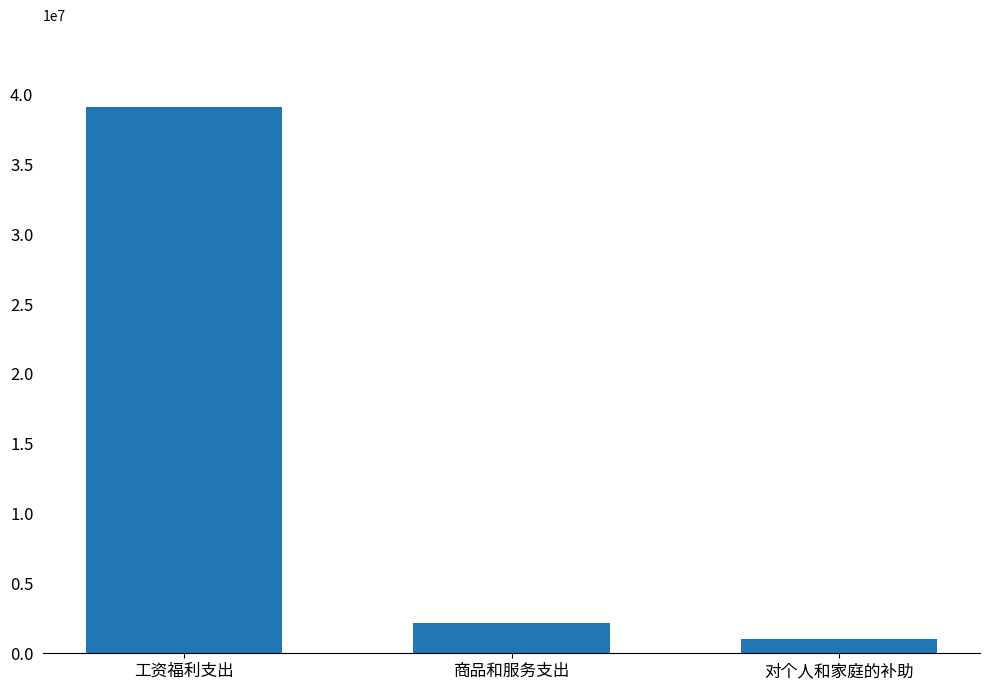

Which has a higher value, 工资福利支出 or 对个人和家庭的补助?

工资福利支出